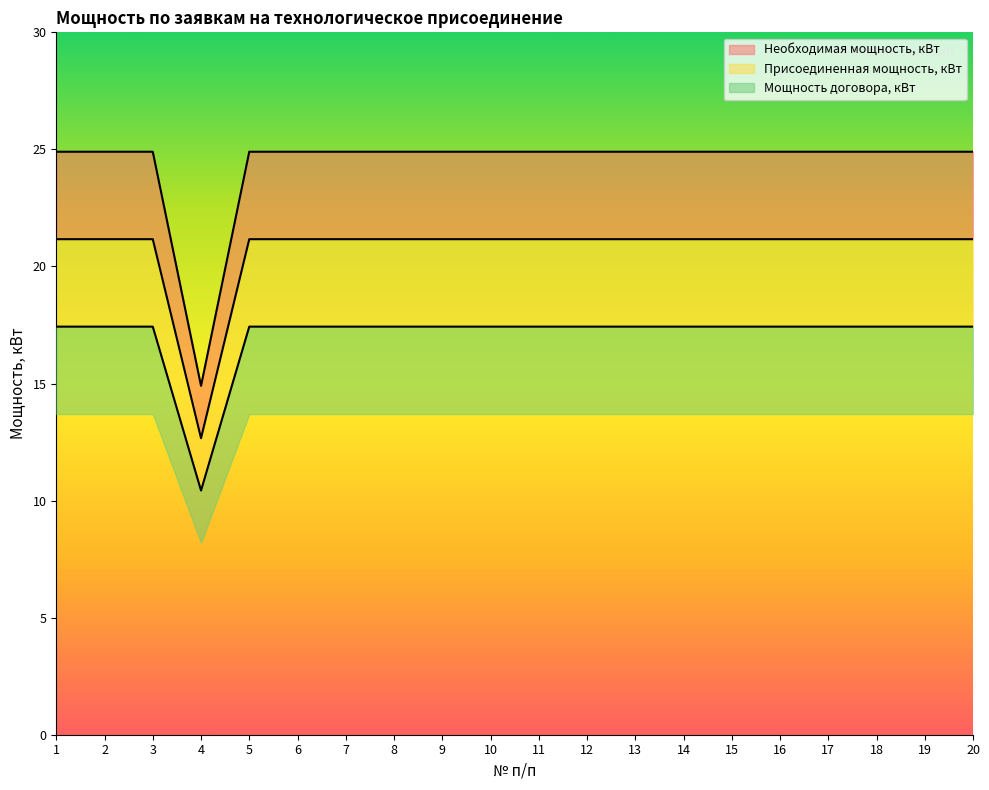

How many series are shown in this chart?

3